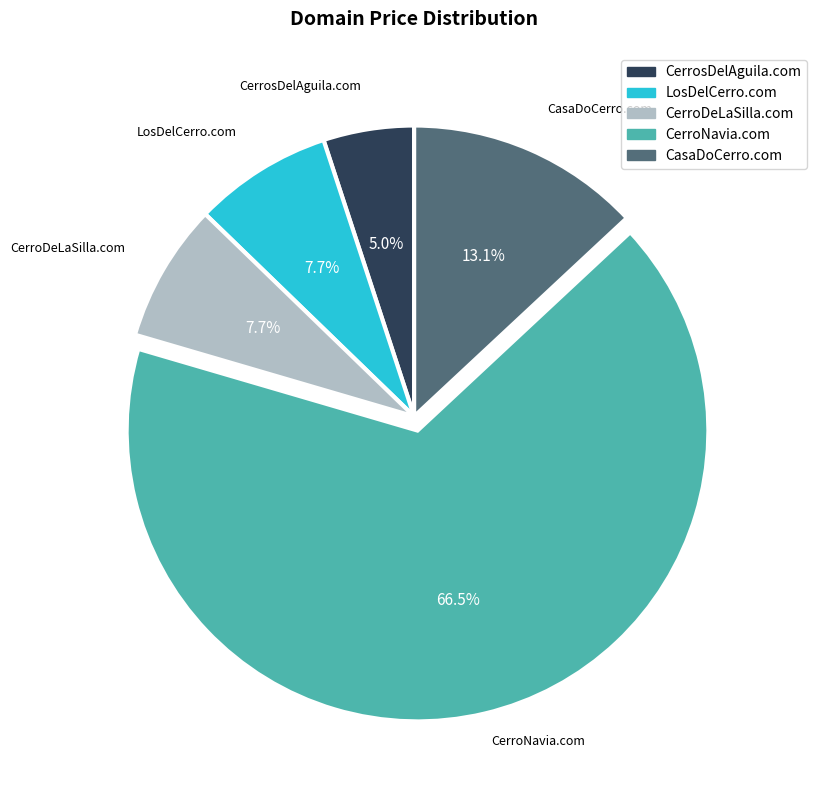

Is CerroNavia.com the majority of the pie?

Yes